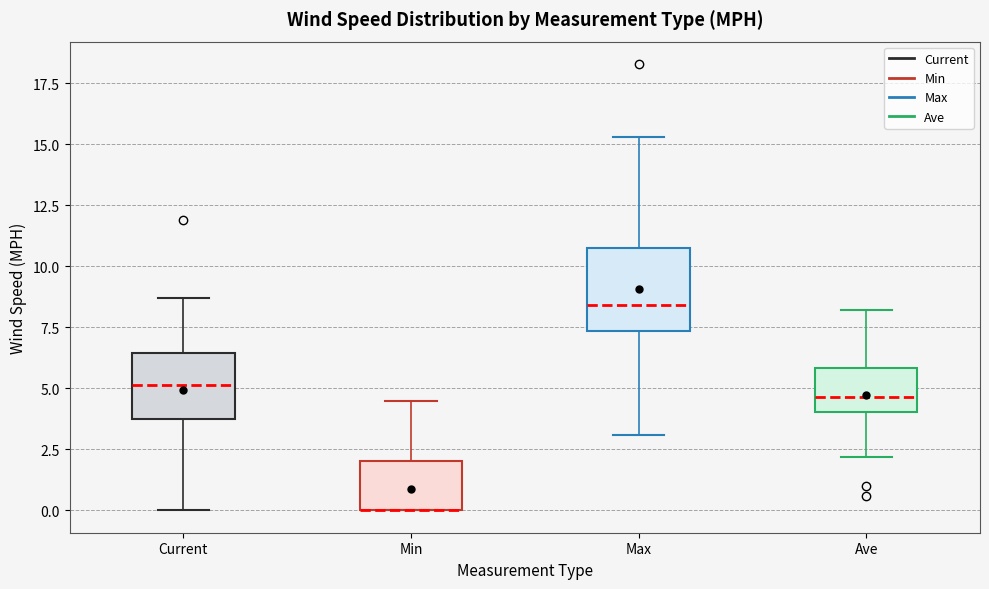

Reading left to right, read every box against the y-axis: the position of its median line, the range the box covers, and the ends of its whiskers. The values are not printed on the chart, so give them approximately, as read against the axis.

Current: median 5.0, box 4.0 to 6.5, whiskers 0.0 to 8.5
Min: median 0.0 (drawn on the box's lower edge), box 0.0 to 2.0, whiskers 0.0 to 4.5
Max: median 8.5, box 7.5 to 11.0, whiskers 3.0 to 15.5
Ave: median 4.5, box 4.0 to 6.0, whiskers 2.0 to 8.0